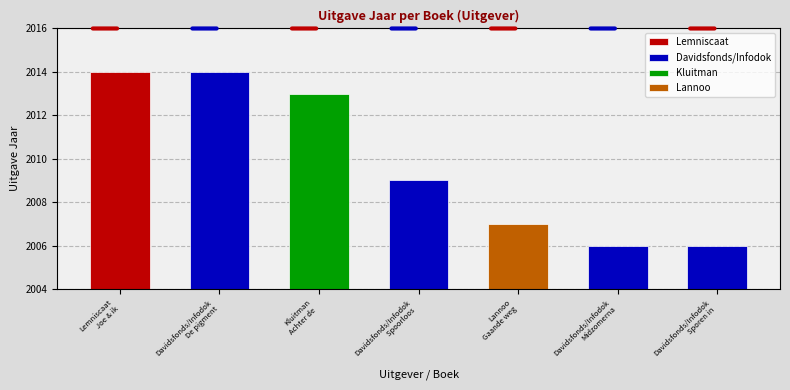

Reading left to right, transcribe all the data shown in this chart.

Lemniscaat=2014	Davidsfonds/Infodok=2014	Kluitman=2013	Davidsfonds/Infodok=2009	Lannoo=2007	Davidsfonds/Infodok=2006	Davidsfonds/Infodok=2006